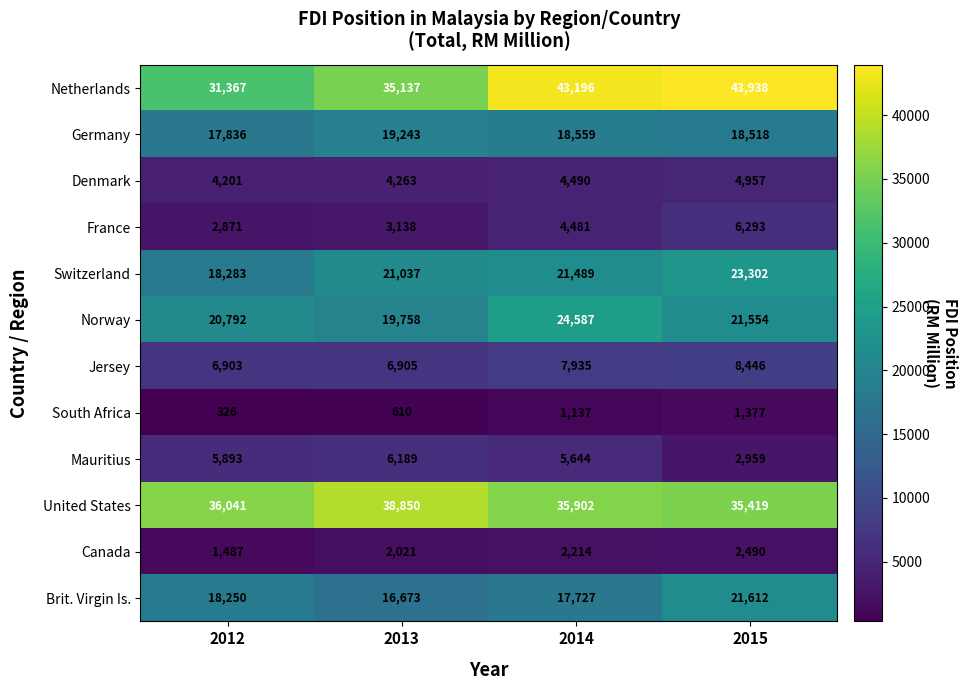

Where does the Germany series first go above 18559?

2013